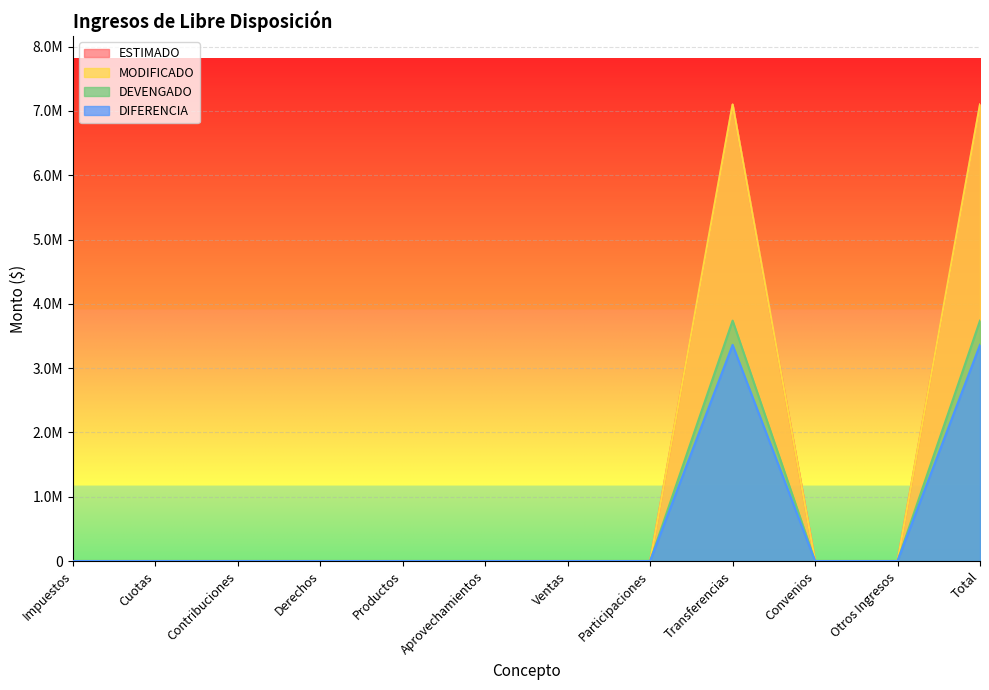

What are all the series names shown in the legend?

ESTIMADO, MODIFICADO, DEVENGADO, DIFERENCIA